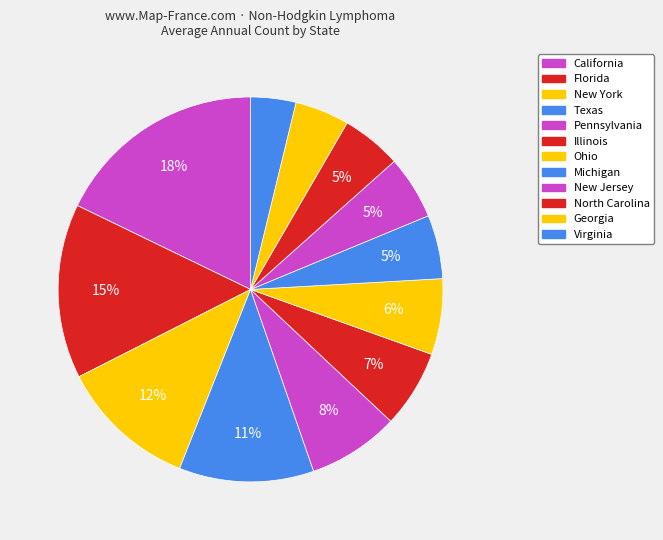

Is it true that North Carolina is 1% of the pie?

False